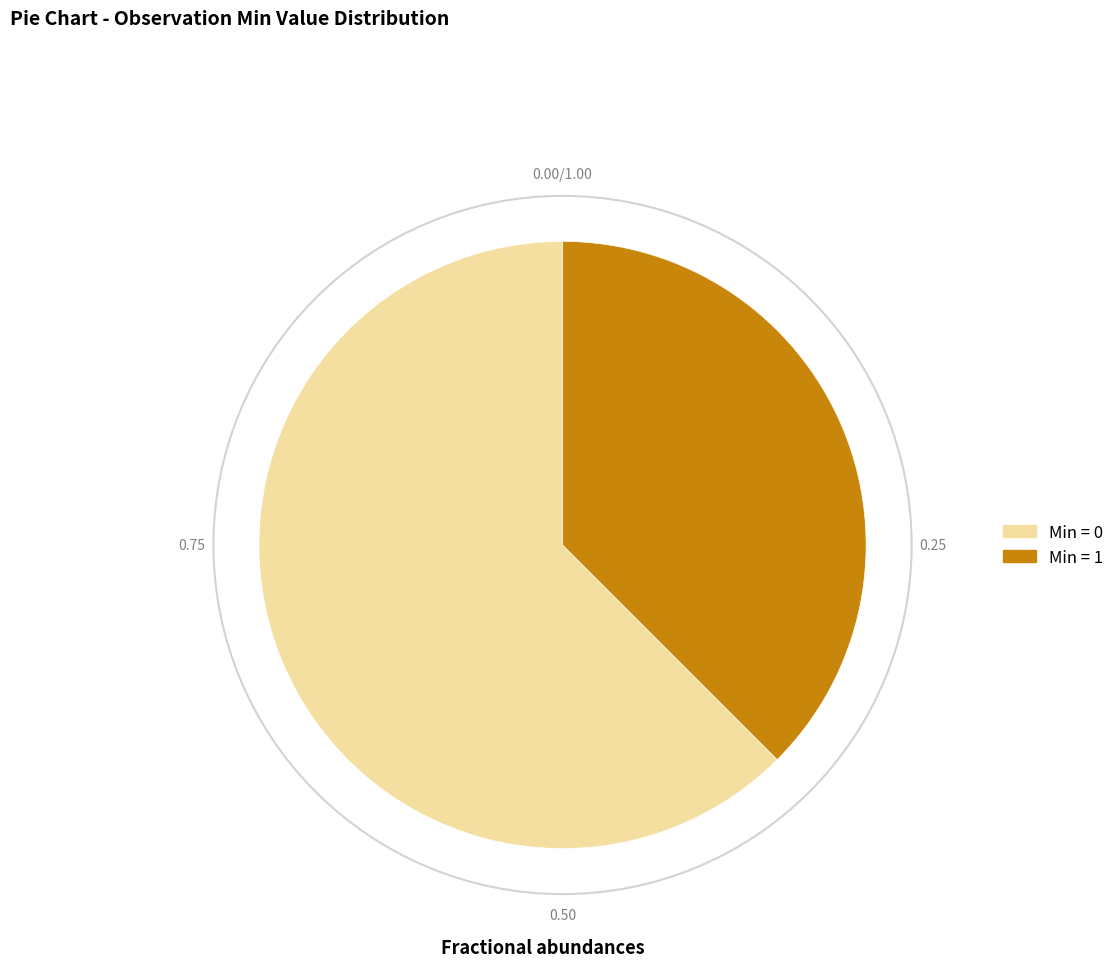

Rank the categories by value from lowest to highest.

Min = 1, Min = 0